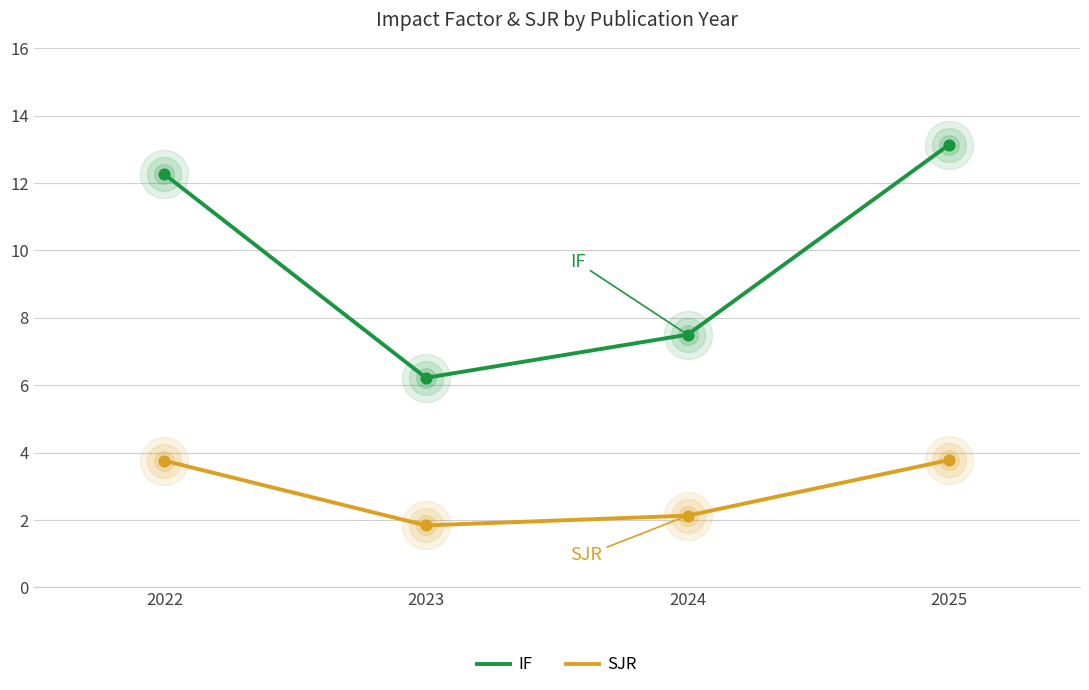

Which series has the largest range (max minus min)?

IF